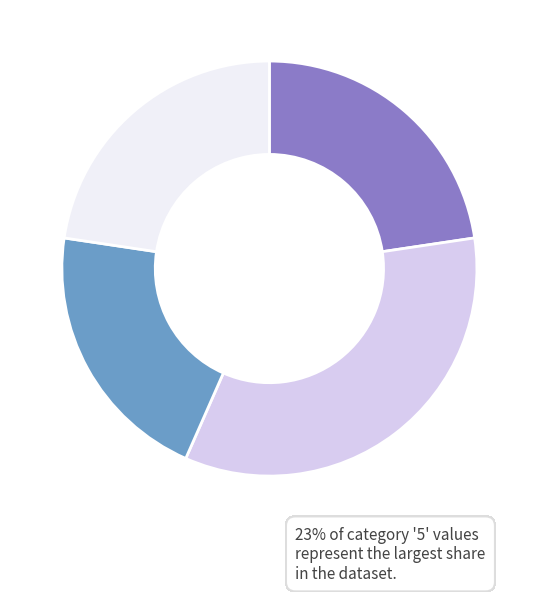

Is there any slice that represents more than half of the pie?

No